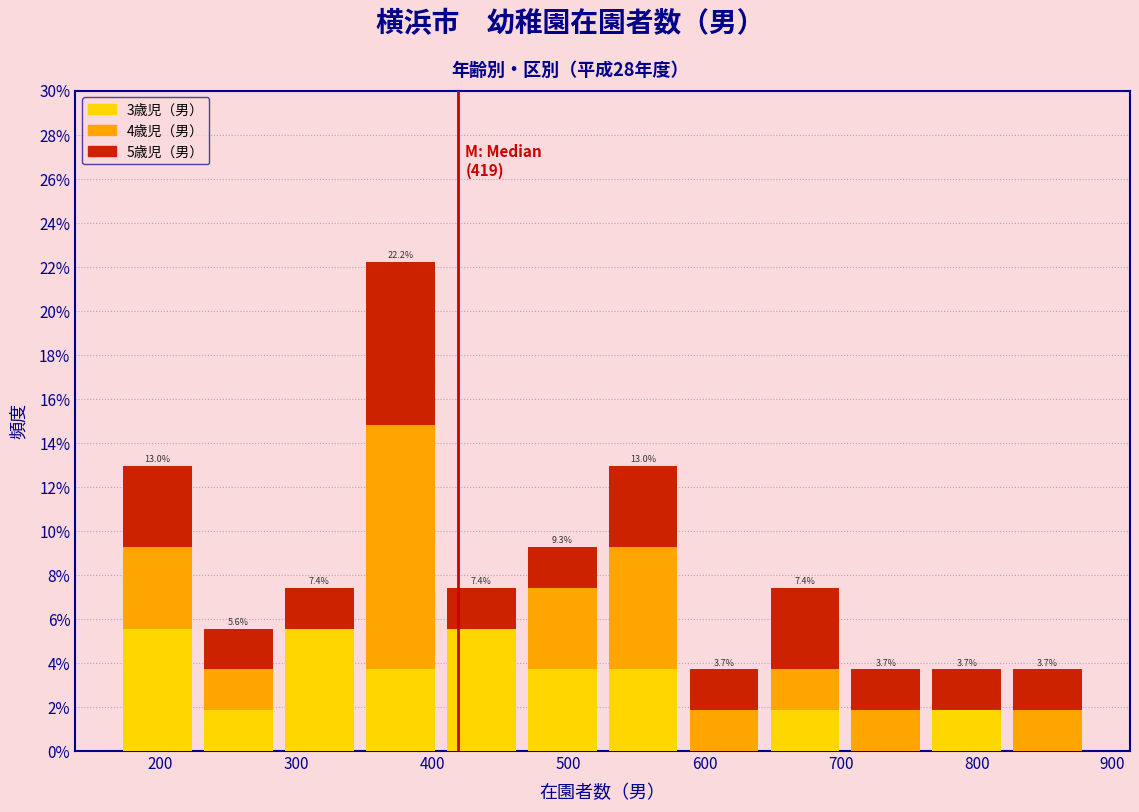

Which range on the x-axis has the tallest stacked bar (by total height)?

350 to 410